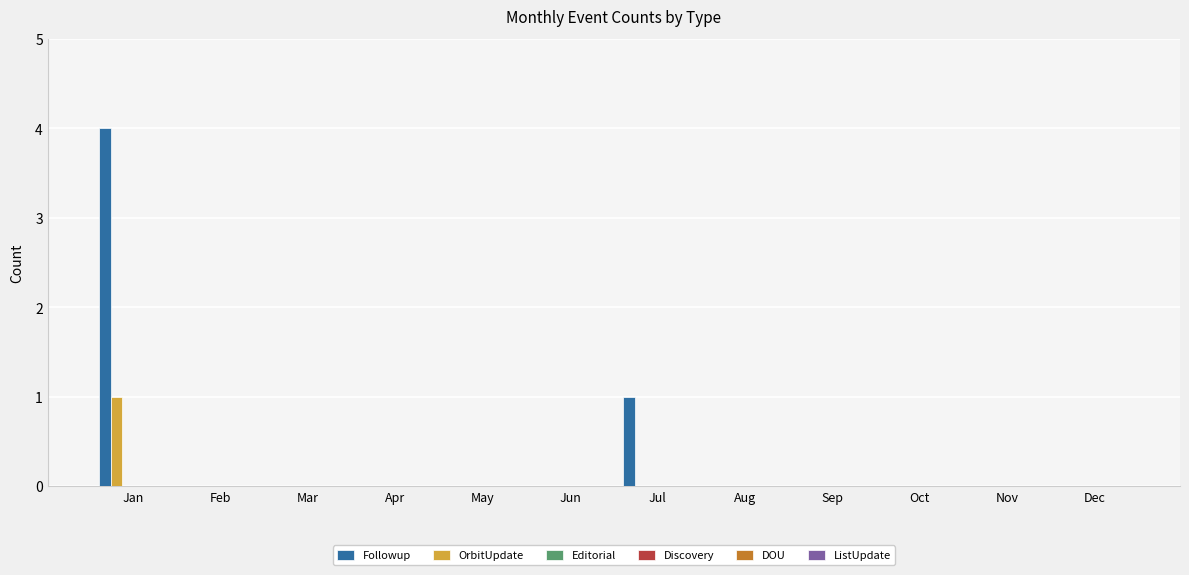

Which series has the largest total across all categories?

Followup